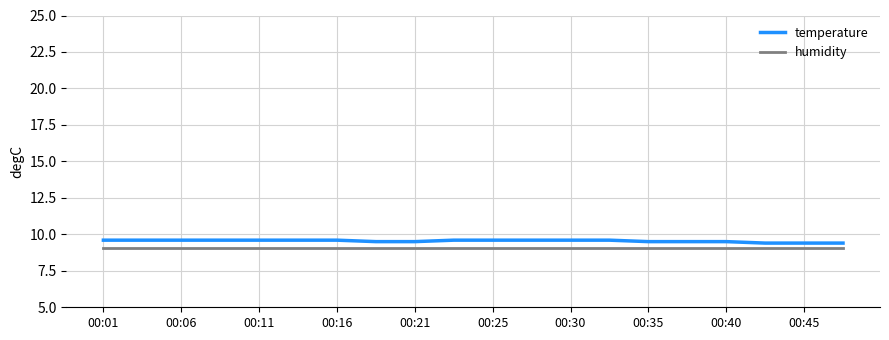

What is the smallest value displayed?

9.1